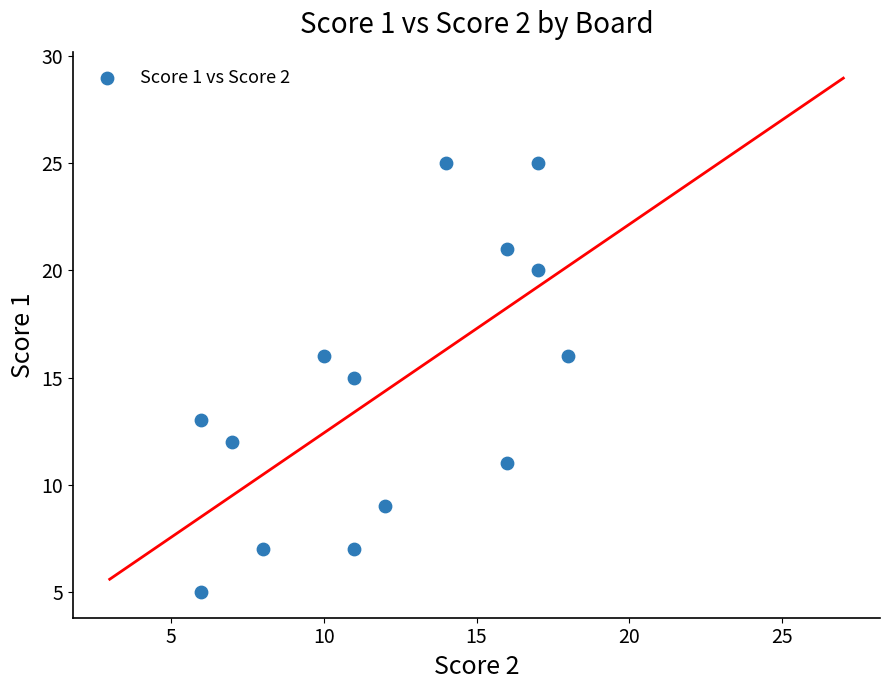

What is the range of X values (max minus min)?

12